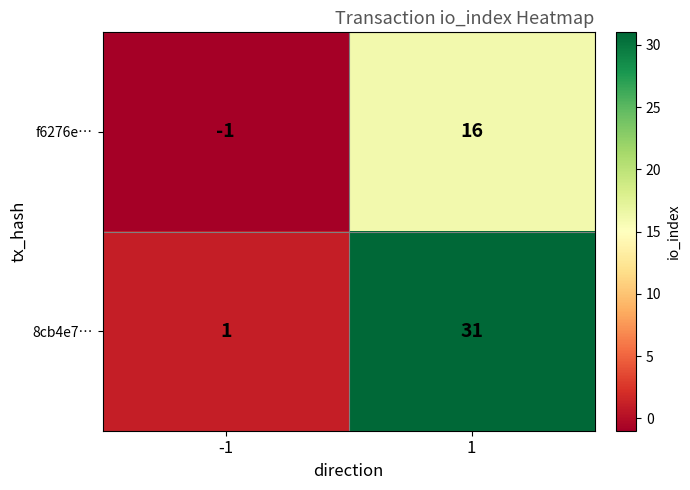

The value of 8cb4e7… at 1 is 31. True or false?

True